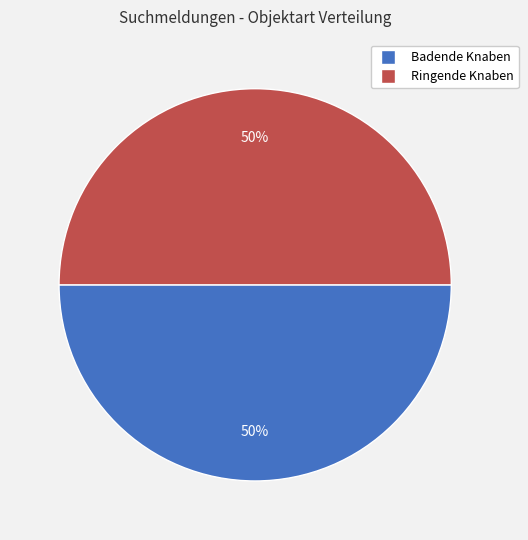

Is the sum of Badende Knaben and Ringende Knaben greater than half?

Yes